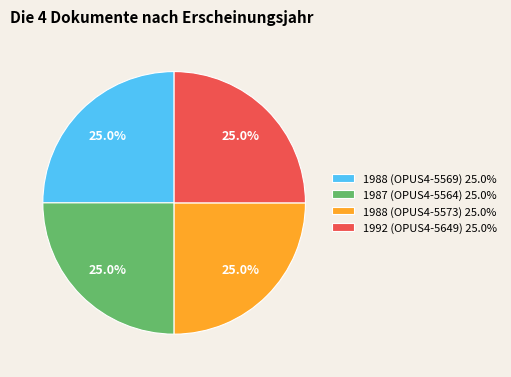

How much of the chart is everything except 1988 (OPUS4-5573) 25.0%?

75.0%